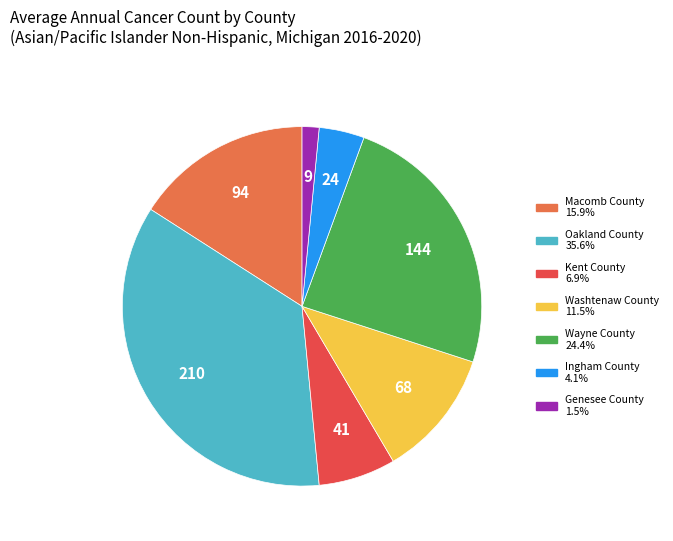

Combined, do Genesee County and Wayne County account for over 50%?

No